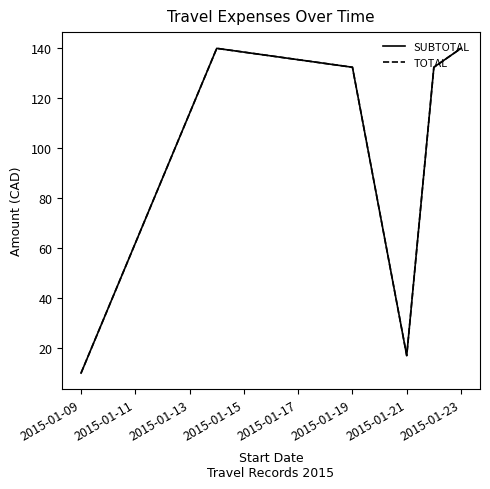

What is the sum of all TOTAL values?

571.9